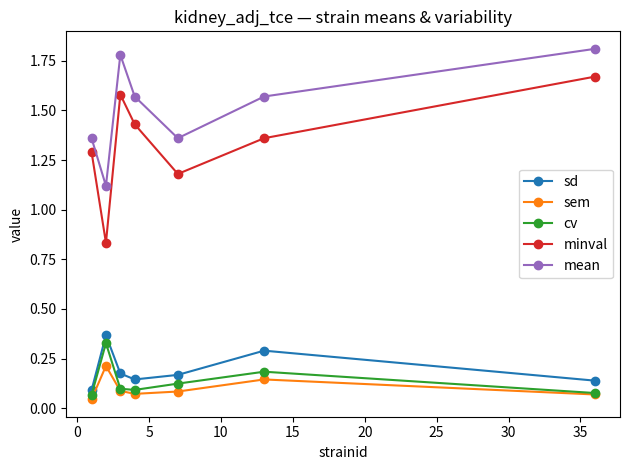

True or false: cv and mean intersect in this chart.

False